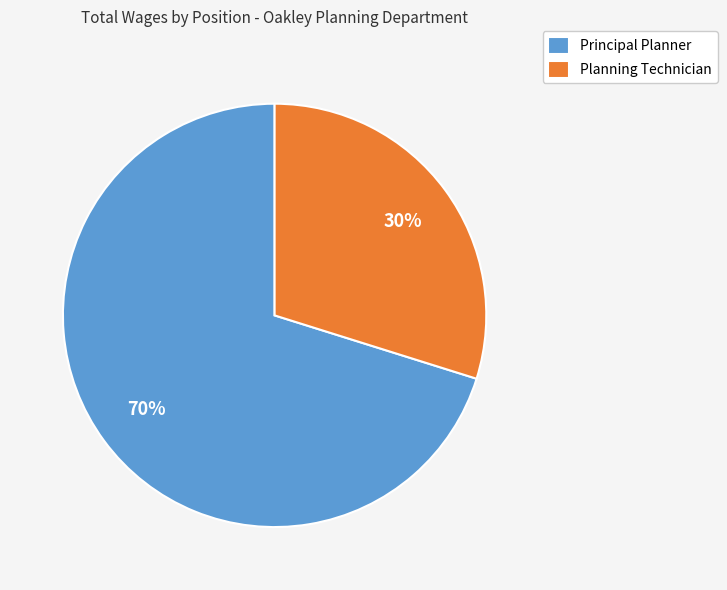

How many segments does this pie chart have?

2